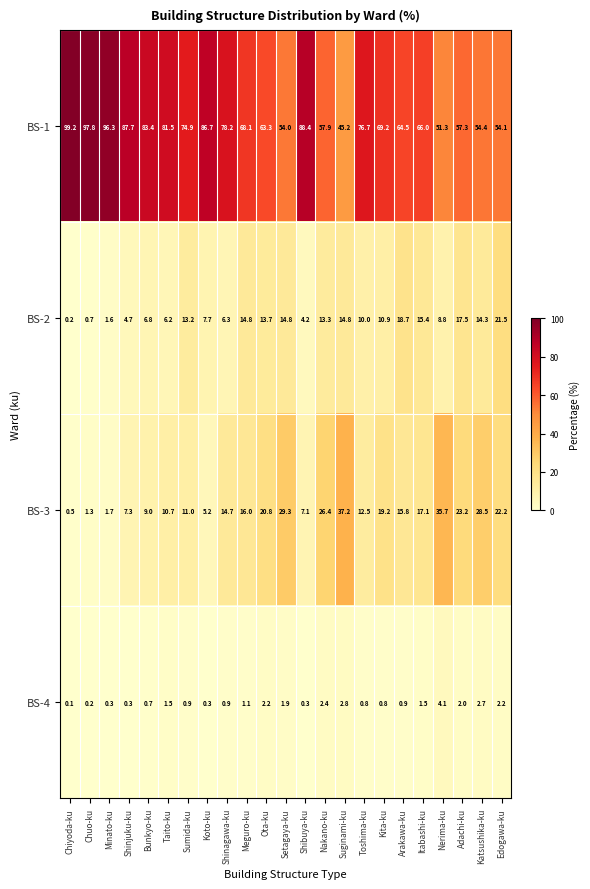

Which category has the lowest value across all series?

Chiyoda-ku